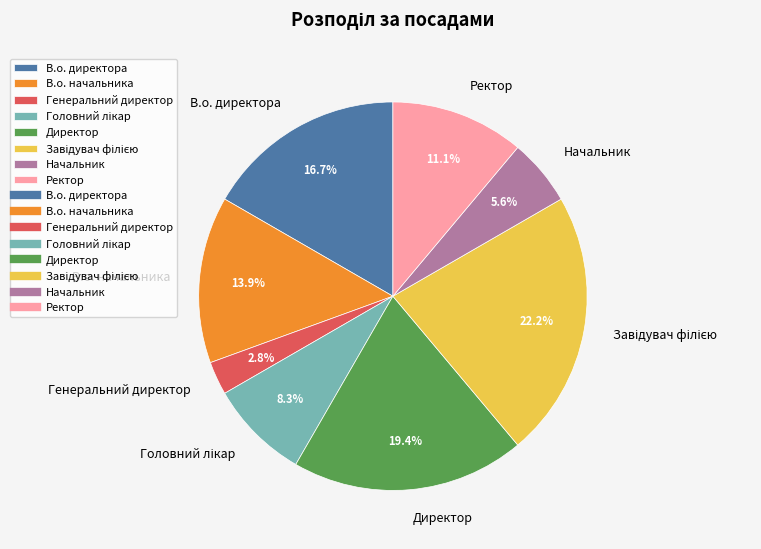

Does В.о. директора represent more than half of the total?

No